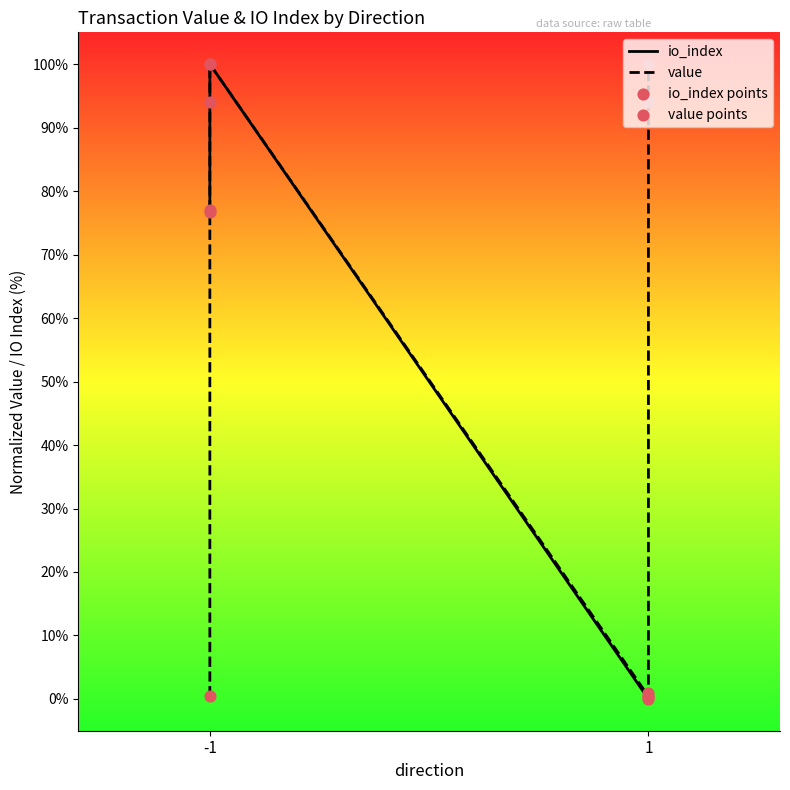

Which series has the widest spread of Y values?

io_index